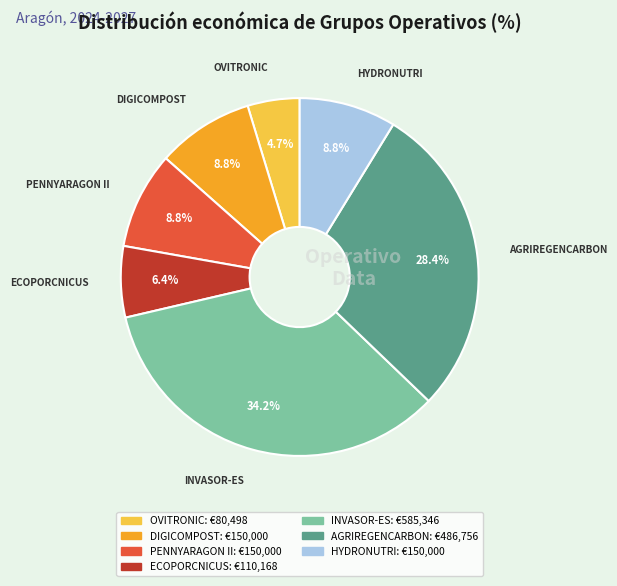

What percentage is the AGRIREGENCARBON slice, to the nearest percent?

28%